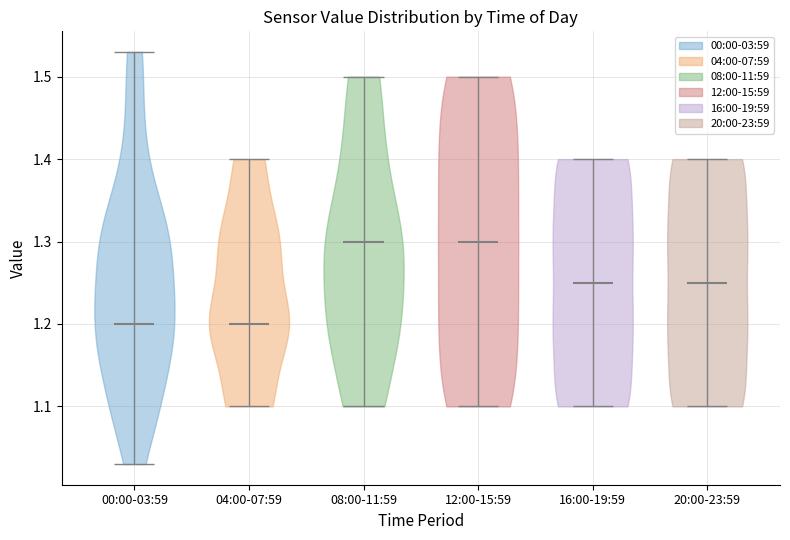

Reading left to right, read every violin against the y-axis: where its median line is, and the lowest and highest points it reaches. The values are not printed on the chart, so give them approximately, as read against the axis.

00:00-03:59: median line 1.20, lowest point 1.03, highest point 1.53
04:00-07:59: median line 1.20, lowest point 1.10, highest point 1.40
08:00-11:59: median line 1.30, lowest point 1.10, highest point 1.50
12:00-15:59: median line 1.30, lowest point 1.10, highest point 1.50
16:00-19:59: median line 1.25, lowest point 1.10, highest point 1.40
20:00-23:59: median line 1.25, lowest point 1.10, highest point 1.40